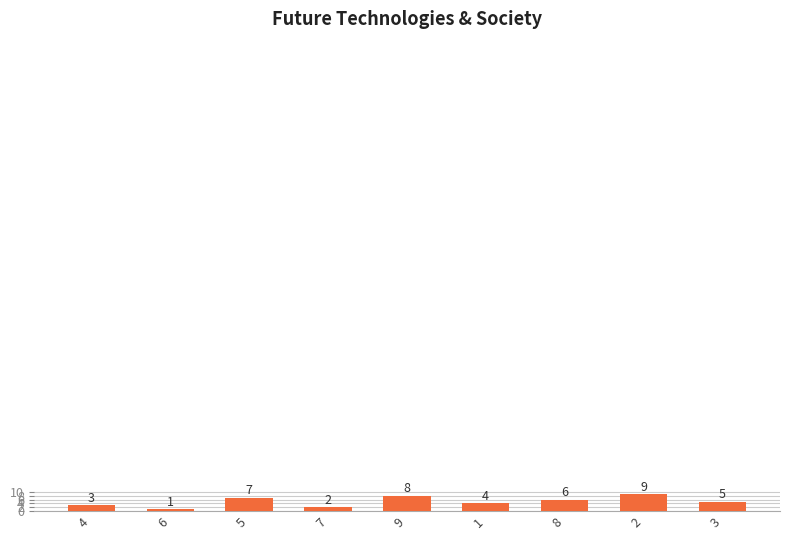

What is the difference between the values at 7 and 8?

4